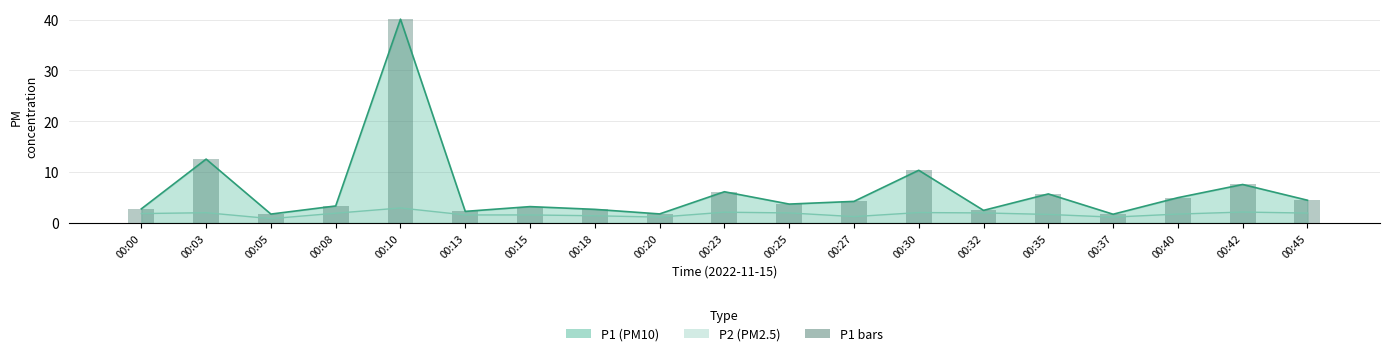

Reading left to right, extract all data points from this chart.

2.7	12.5	1.7	3.3	40.1	2.2	3.2	2.6	1.7	6.1	3.7	4.2	10.3	2.4	5.7	1.7	4.9	7.5	4.4